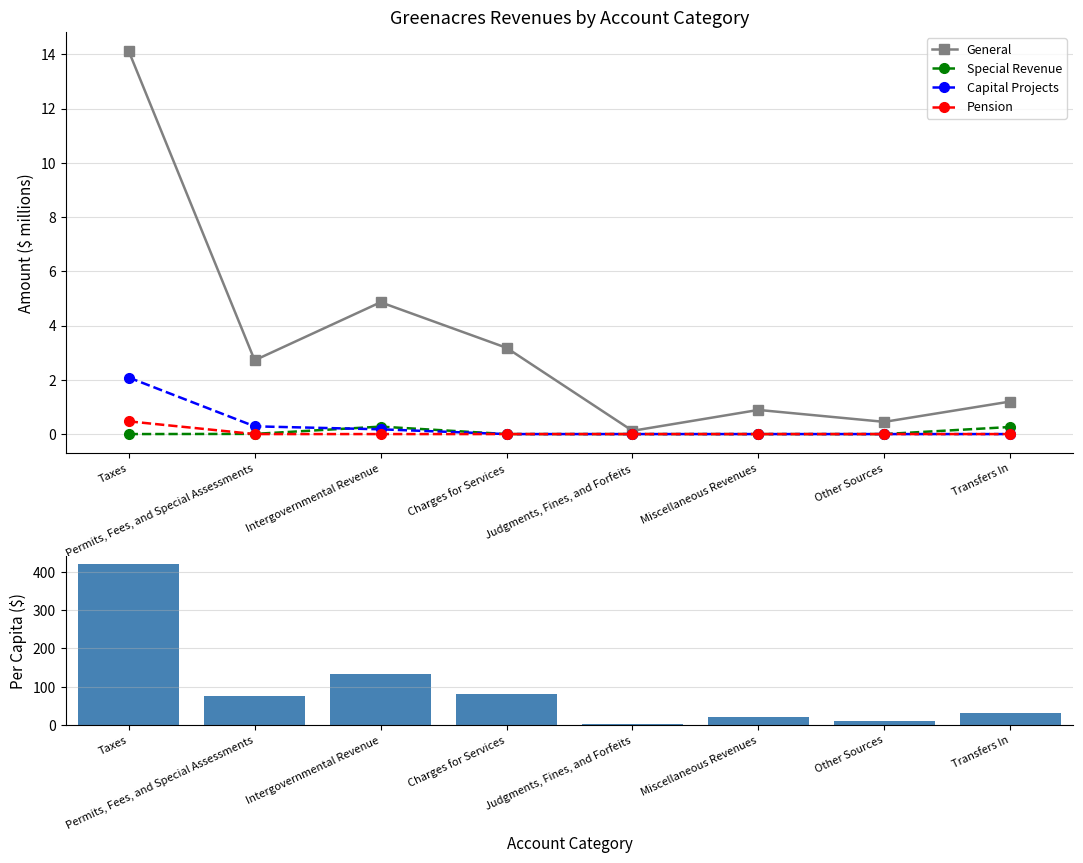

What is the label of the 7th bar from the left?

Other Sources